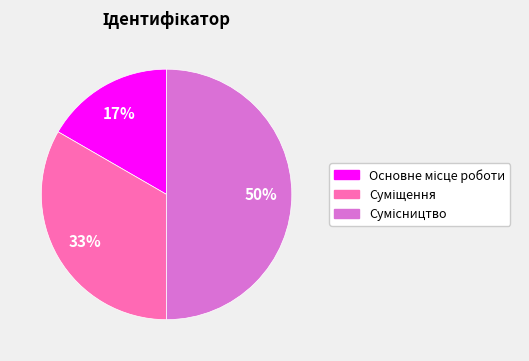

To the nearest percent, what is the average slice percentage?

33%